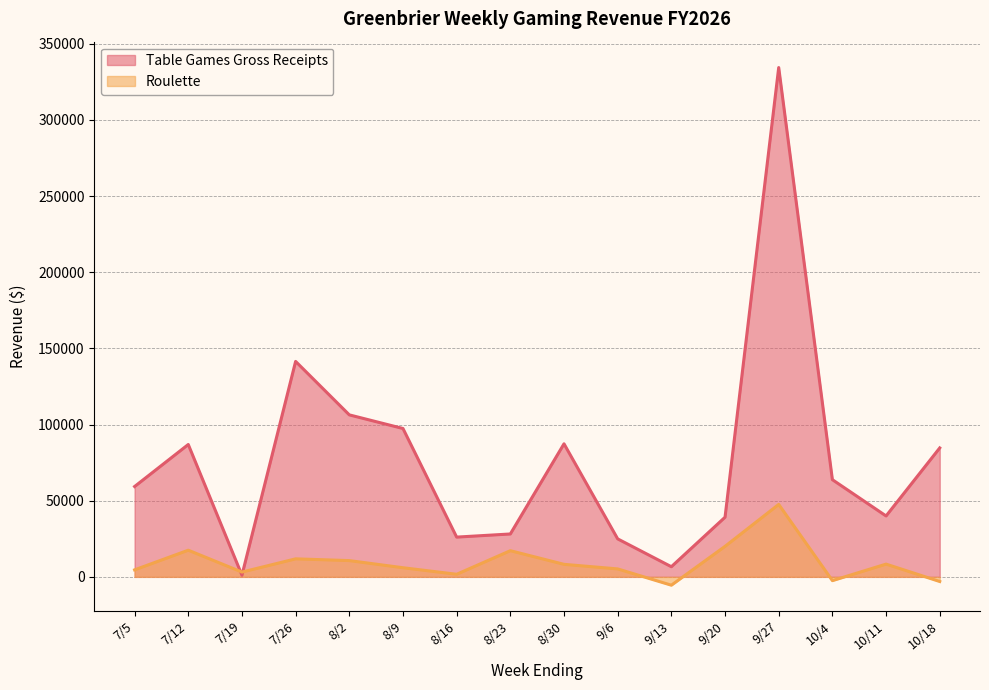

Reading left to right, what are all the values shown in this chart?

Table Games Gross Receipts: 7/5=59302.0	7/12=86893.0	7/19=1076.2	7/26=141435.5	8/2=106342.0	8/9=97398.5	8/16=26094.5	8/23=28150.5	8/30=87348.5	9/6=24923.0	9/13=6651.5	9/20=39152.0	9/27=334358.5	10/4=63794.5	10/11=39975.5	10/18=84641.5
Roulette: 7/5=4589.0	7/12=17497.0	7/19=3133.0	7/26=11822.0	8/2=10669.0	8/9=5990.0	8/16=1696.5	8/23=17177.0	8/30=8217.0	9/6=5209.0	9/13=-5476.0	9/20=20026.0	9/27=47555.0	10/4=-2486.0	10/11=8364.0	10/18=-3054.0